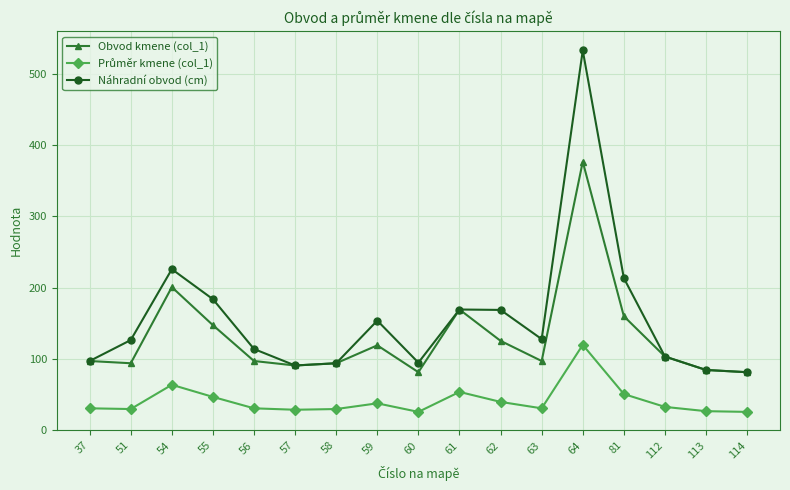

How many lines are shown in the chart?

3